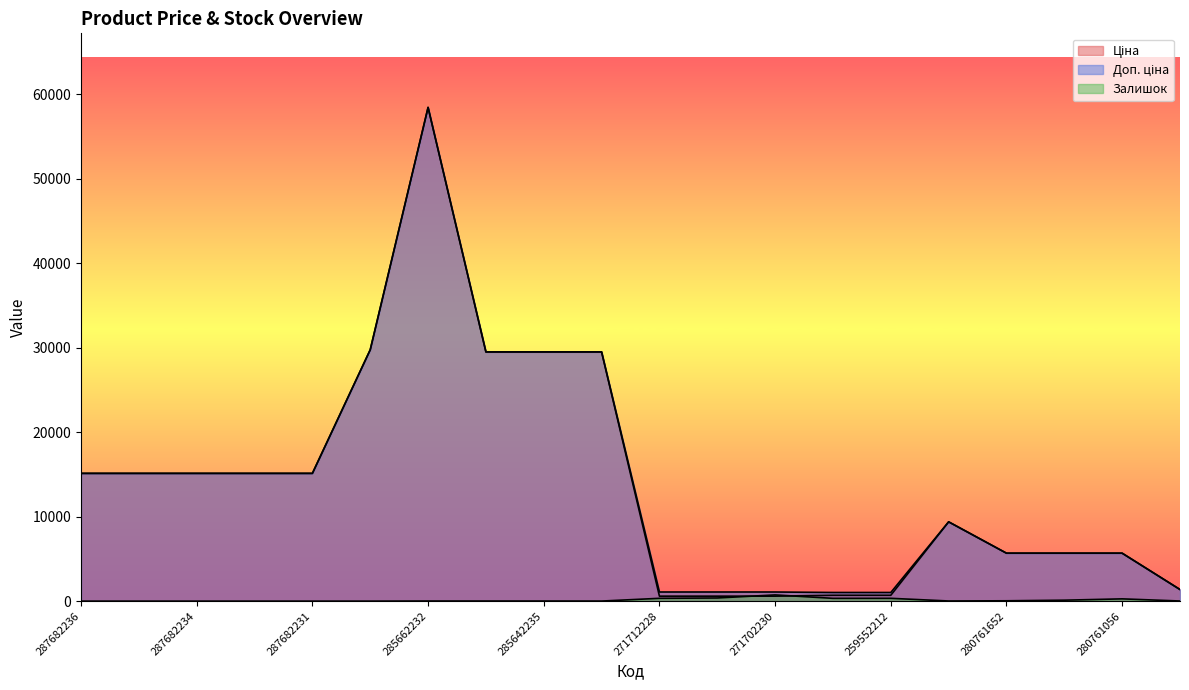

At how many categories does at least one series exceed 14529?

10